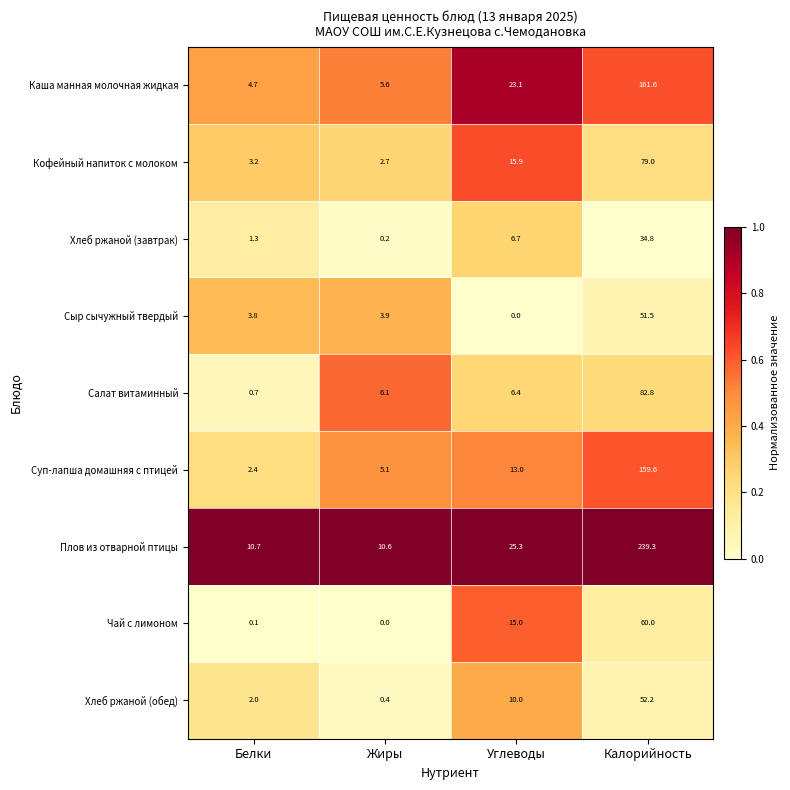

What is the difference between the maximum and minimum values in the Салат витаминный series?

82.1